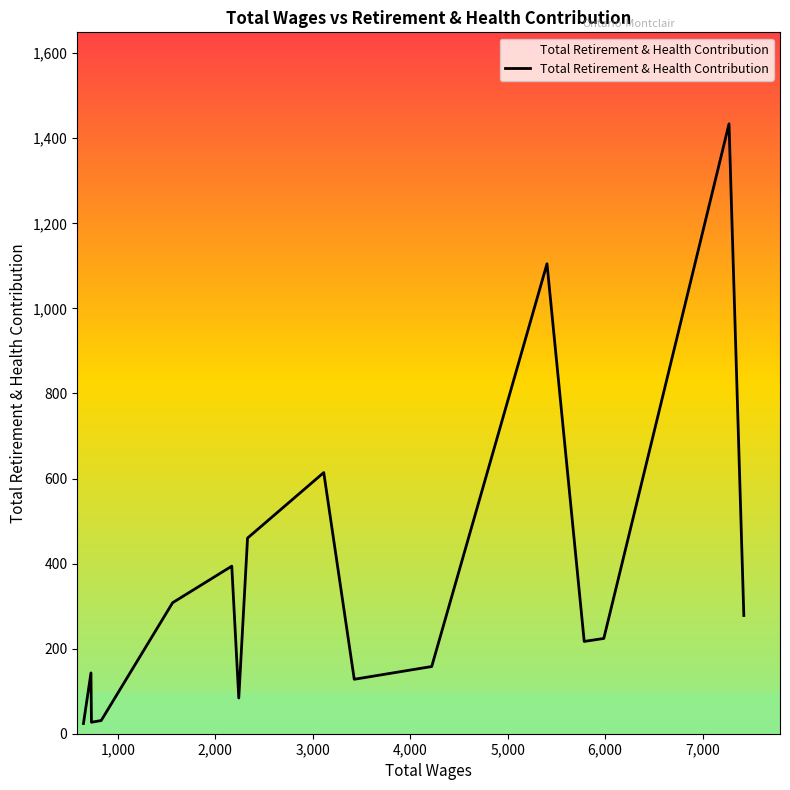

What is the greatest value displayed?

1434